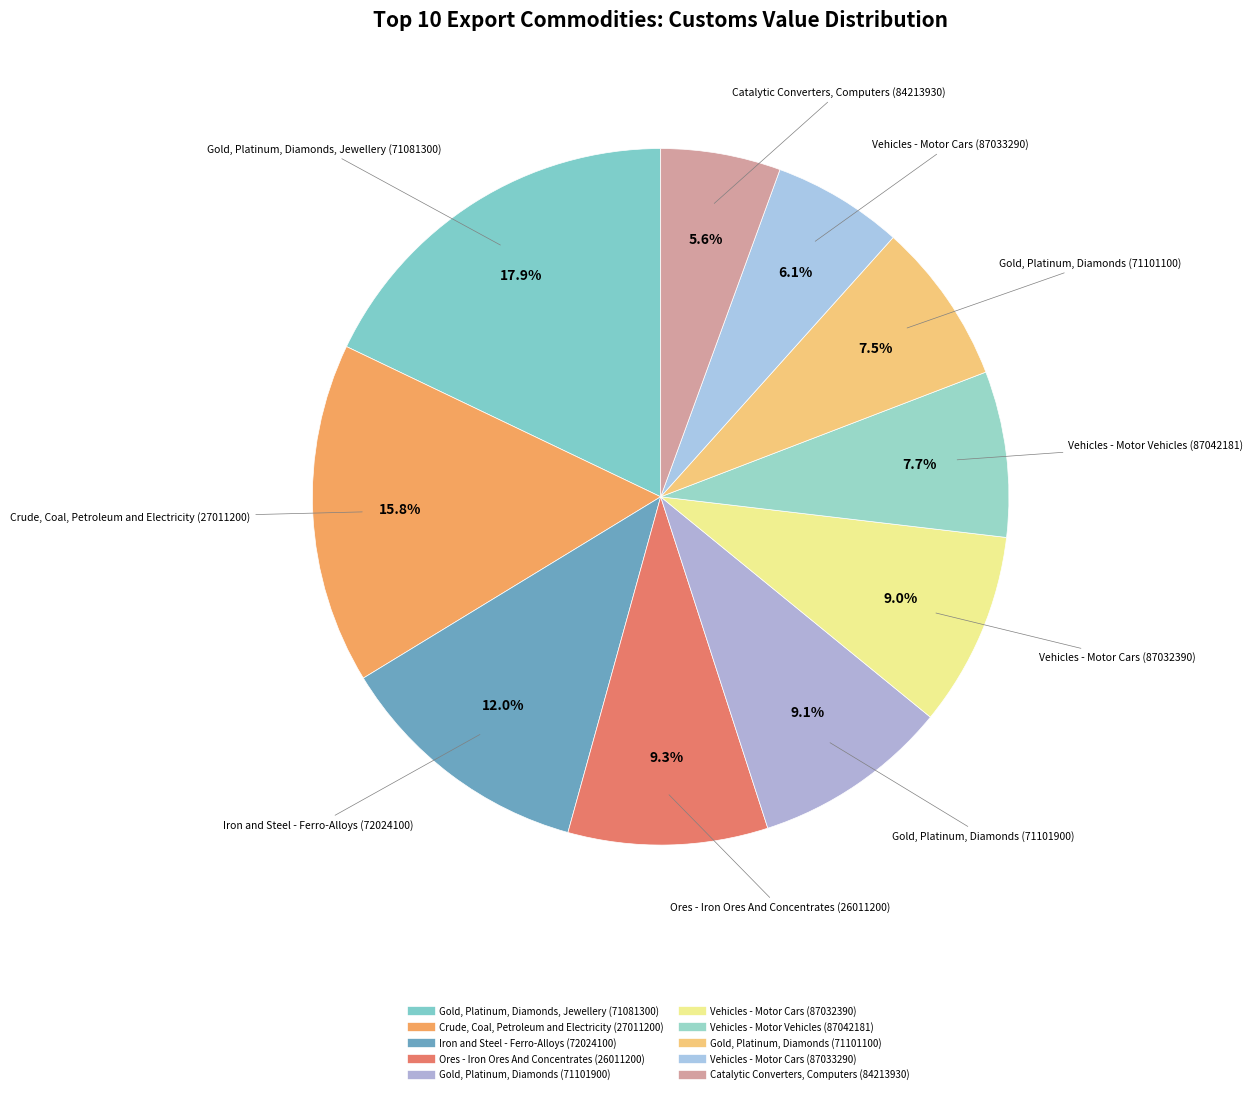

How many slices are in this pie chart?

10